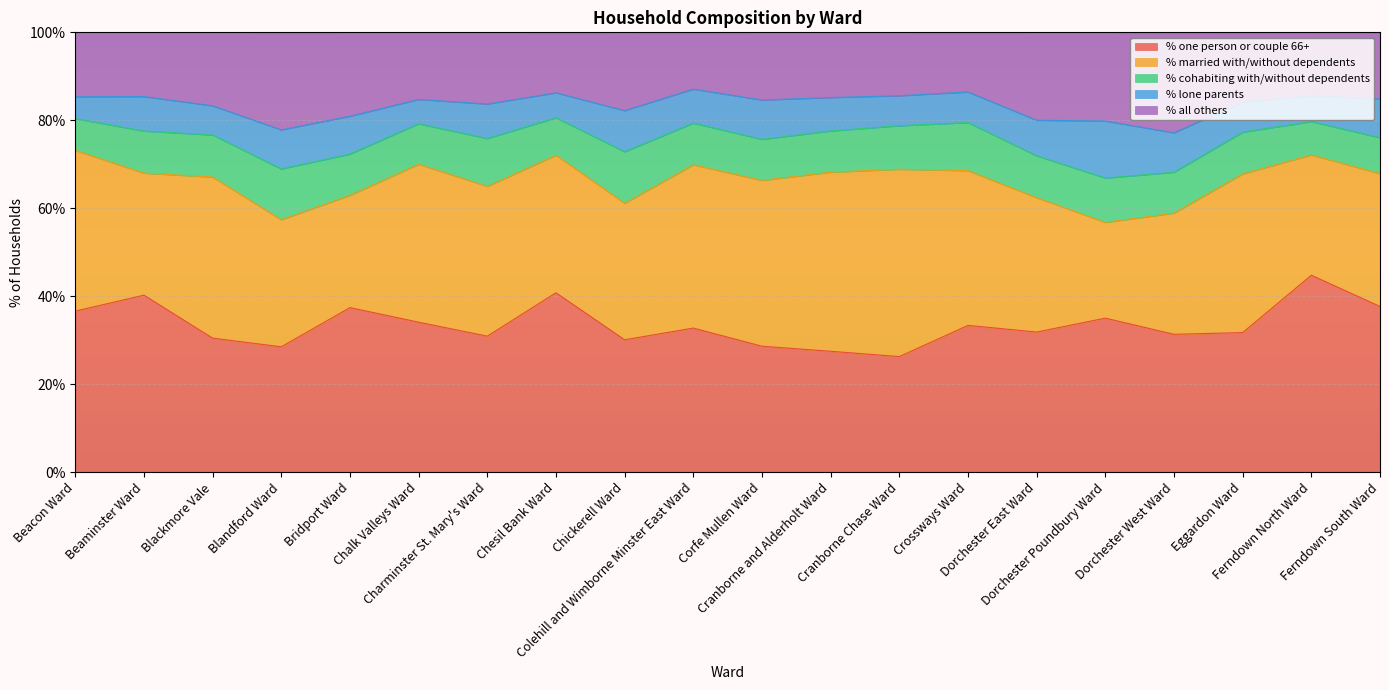

What is the average value of the % lone parents series?

7.8